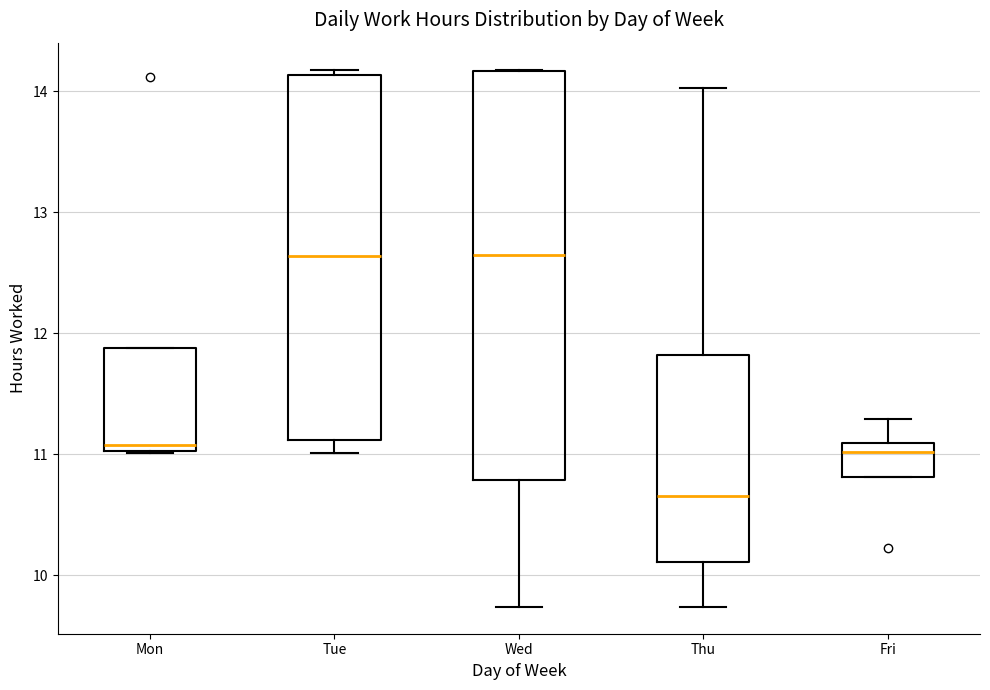

Which box's median line is the lowest?

Thu